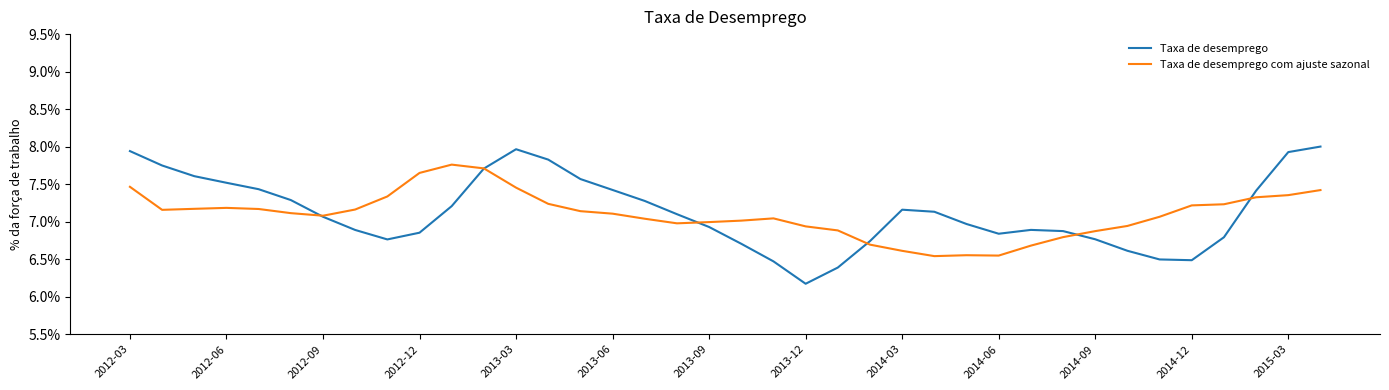

What are all the series names shown in the legend?

Taxa de desemprego, Taxa de desemprego com ajuste sazonal